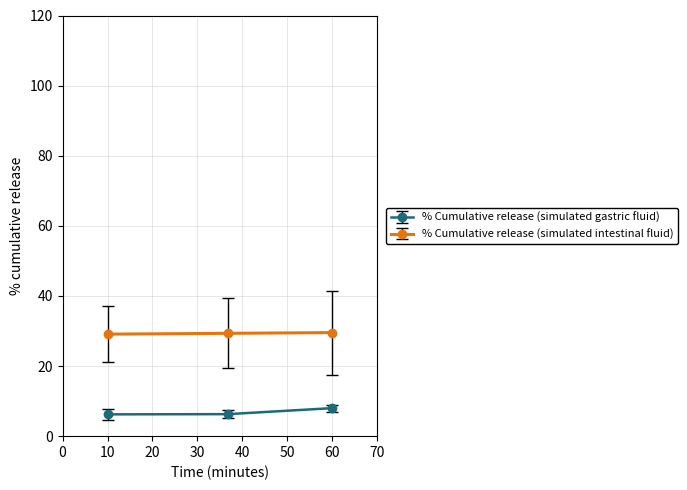

How many lines are shown in the chart?

2